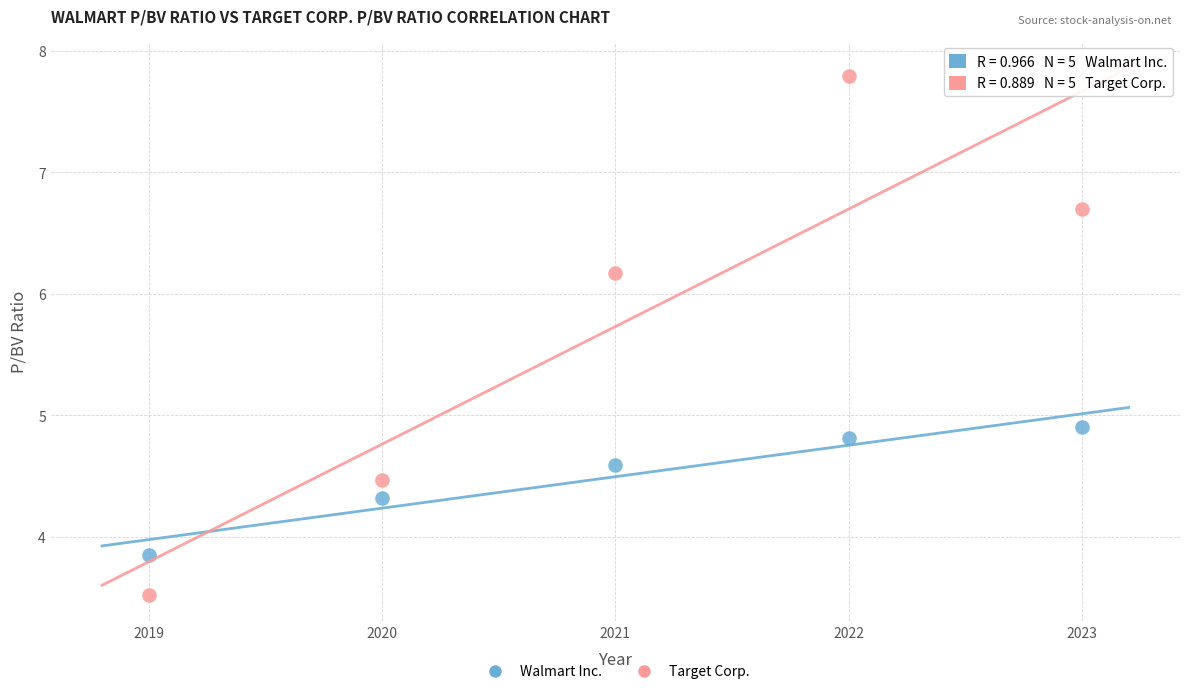

What are all the series names shown in the legend?

Walmart Inc., Target Corp.